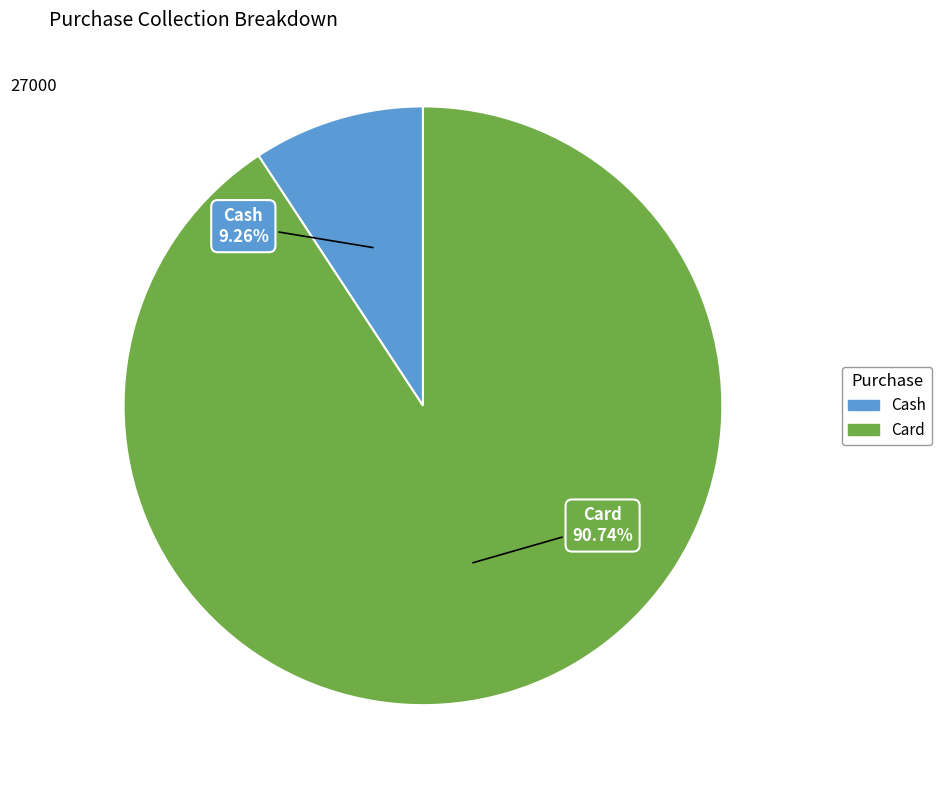

Count the number of slices in the pie.

2